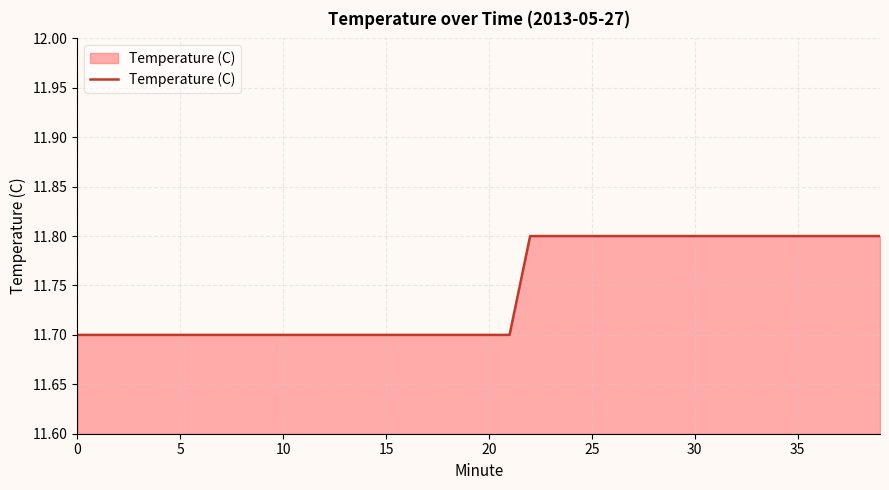

What is the minimum value shown in the chart?

11.7